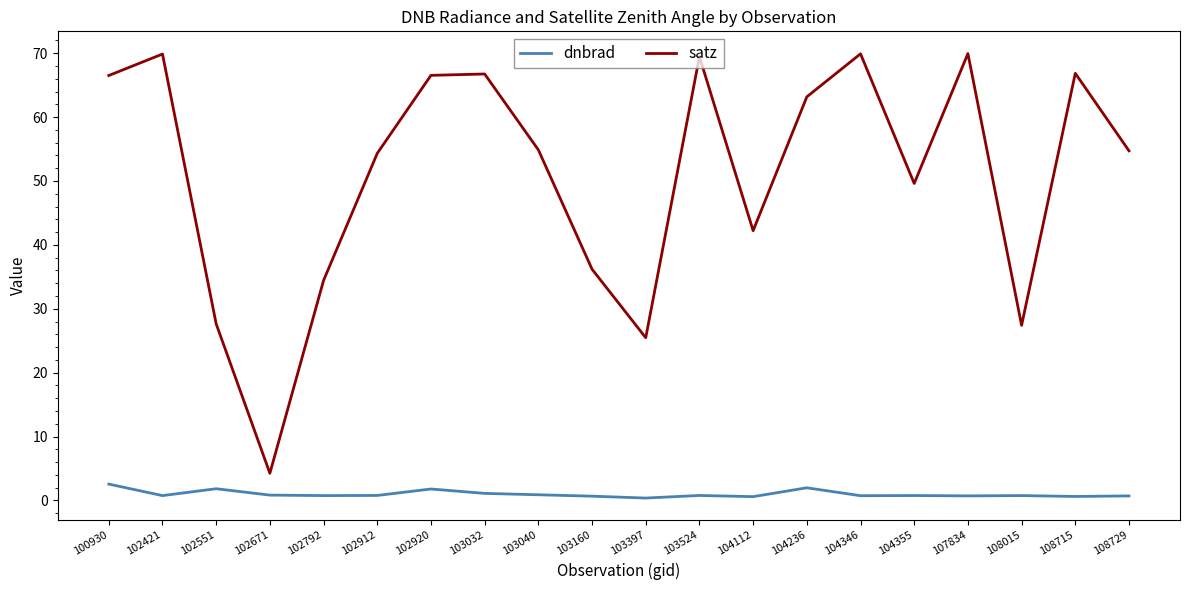

Which series has the widest spread of values?

satz